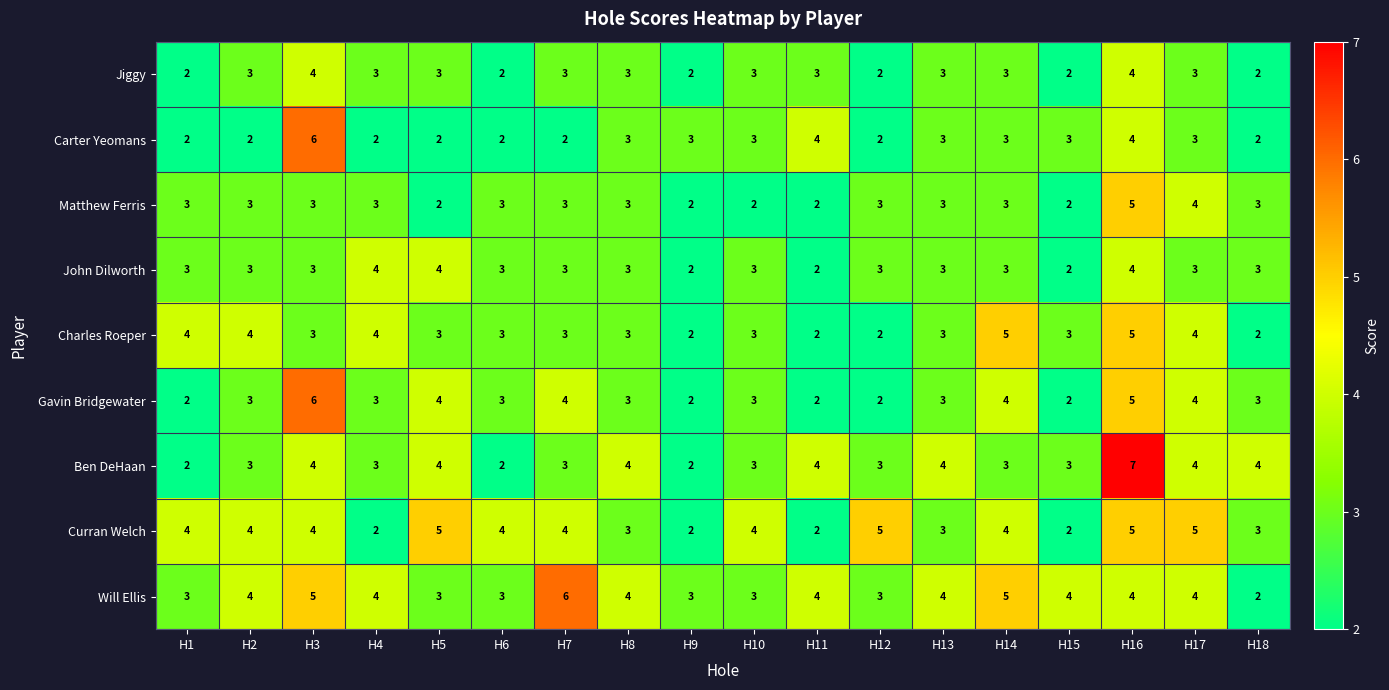

Which series has the largest range (max minus min)?

Ben DeHaan